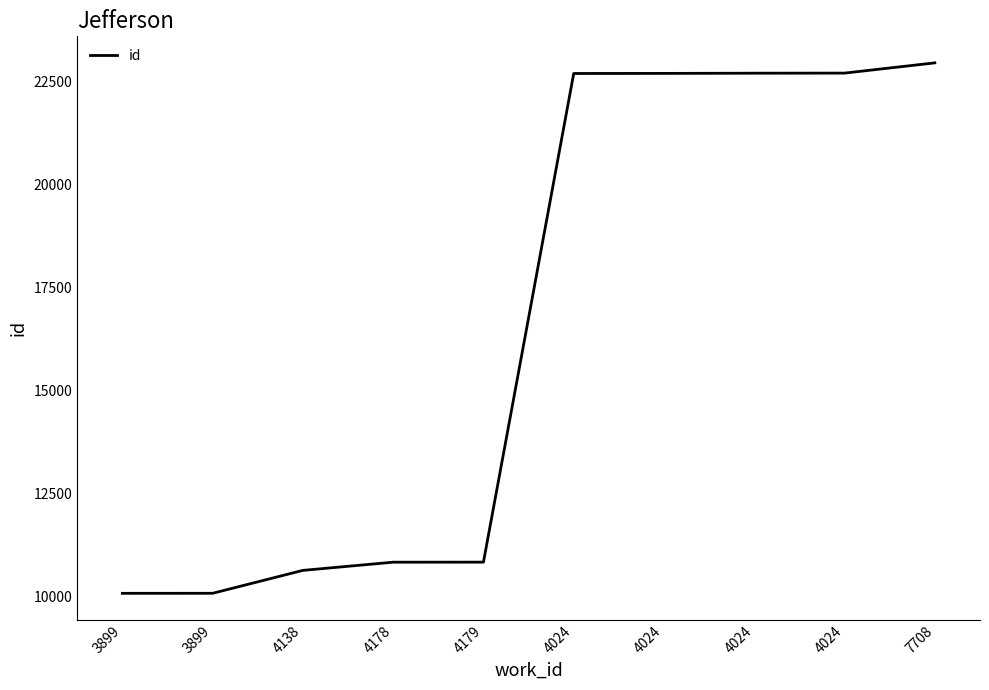

List the labels in order of value, largest first.

7708, 4024, 4024, 4024, 4024, 4179, 4178, 4138, 3899, 3899